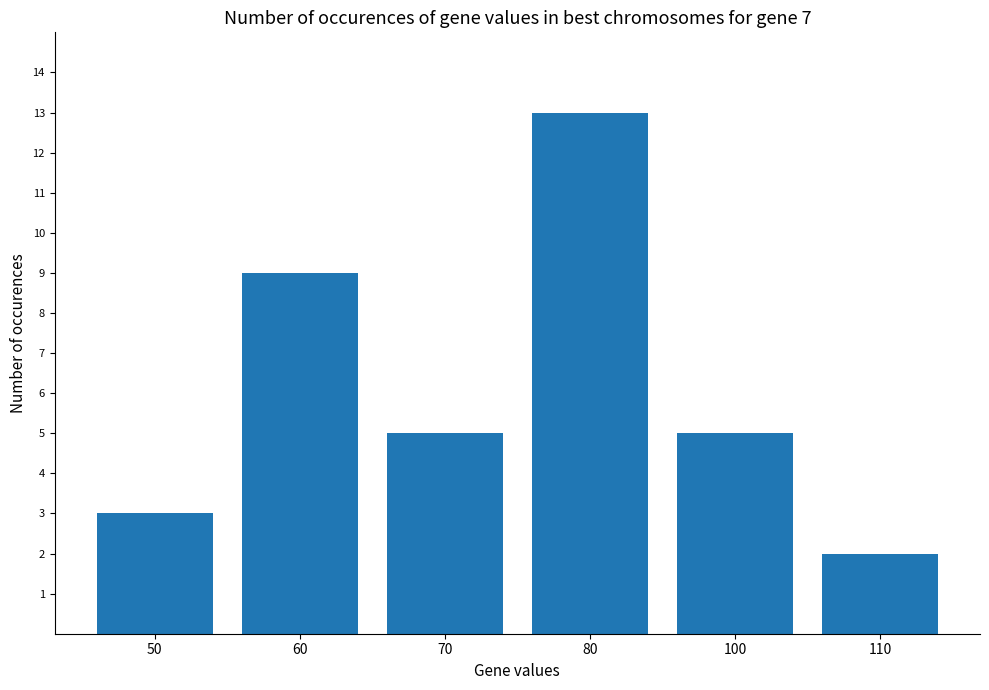

The chart shows a value of 3 at 70. True or false?

False